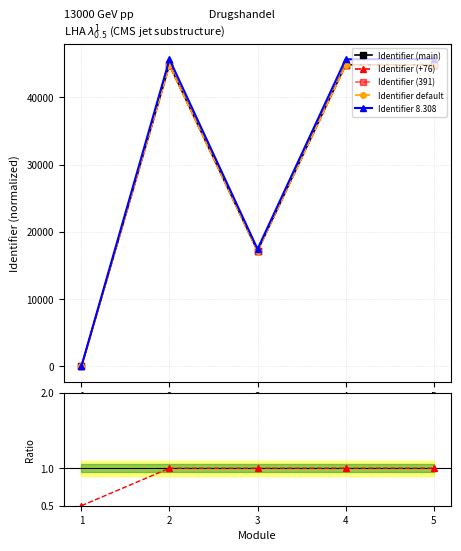

The value of Identifier (main) at 2 is 44843.0. True or false?

True